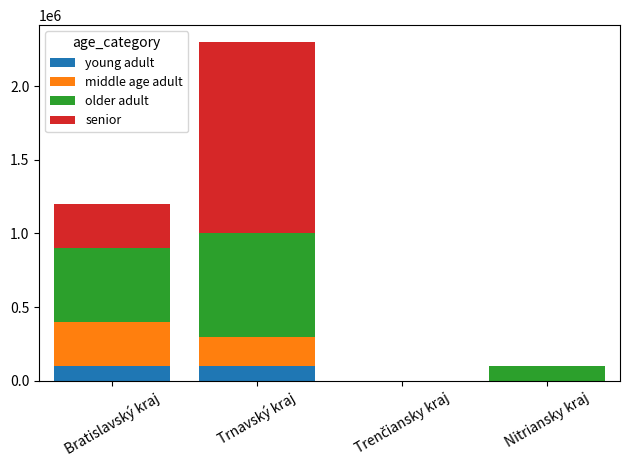

What is the total value across all series at Bratislavský kraj?

1200000